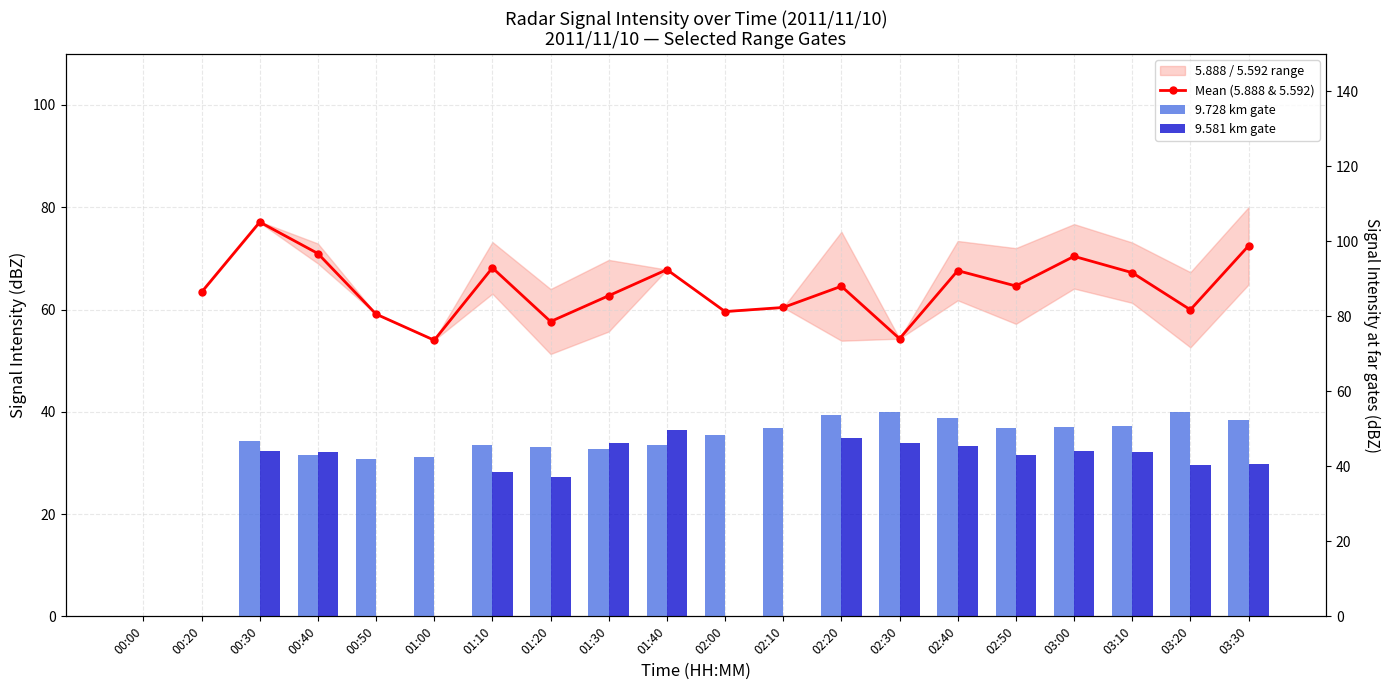

What is the difference between the highest and lowest values at 02:20?

16.9